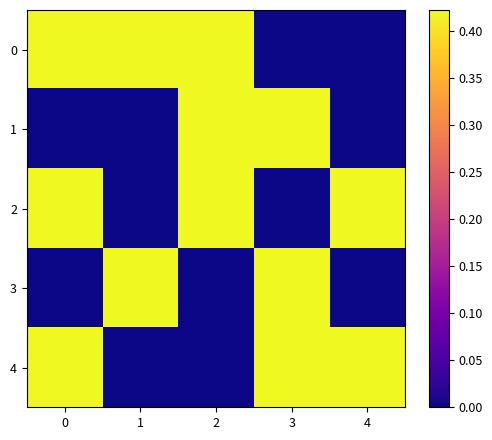

Count the number of categories in the chart.

5